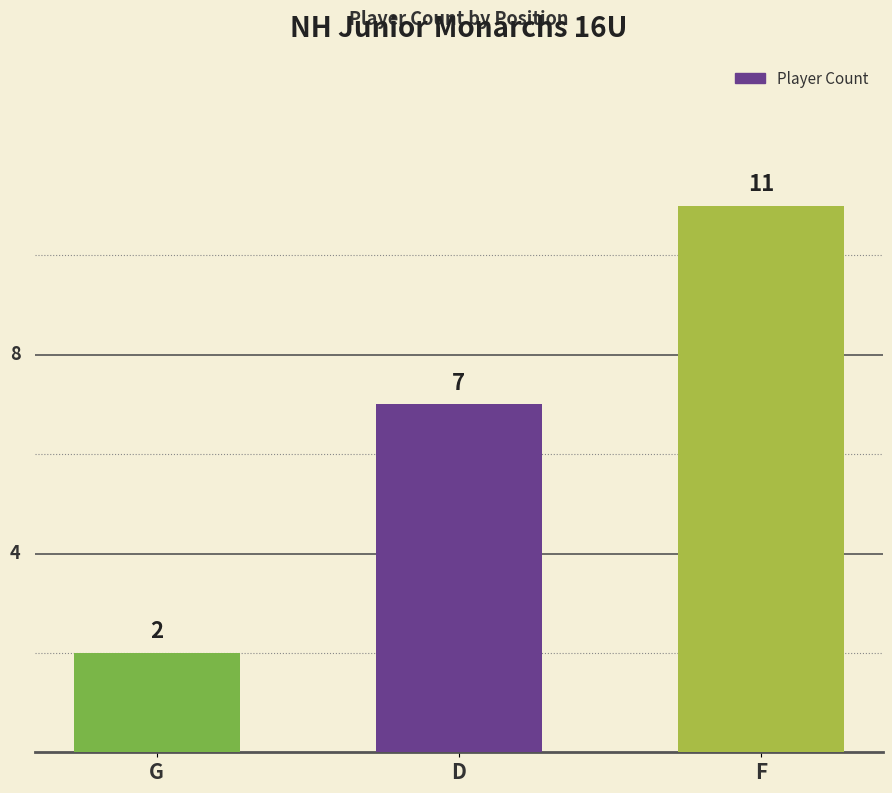

Reading left to right, list all the values displayed in this chart.

2	7	11